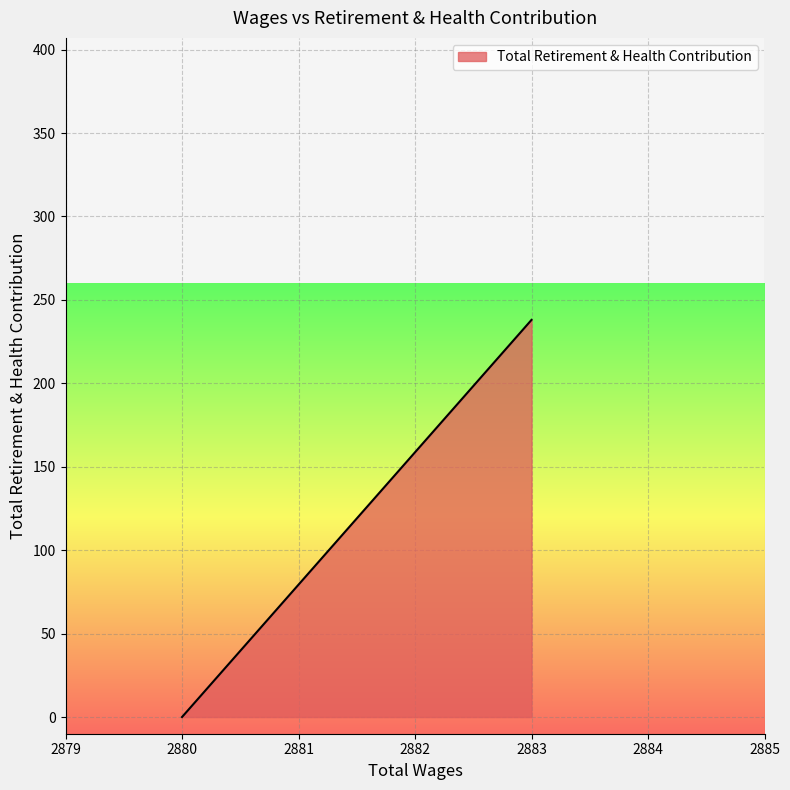

Is it true that the value at 2880.0 is -110?

False